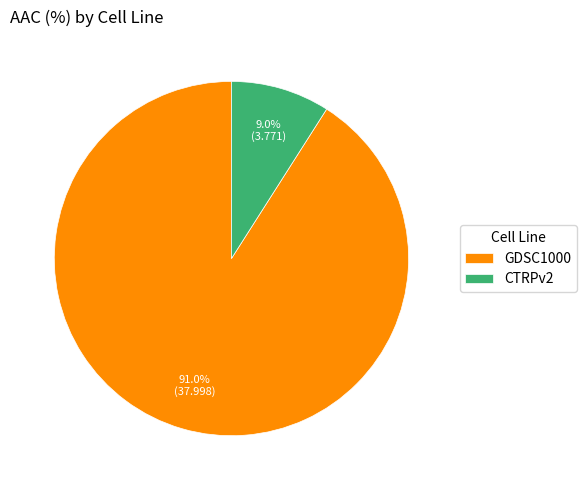

How many segments does this pie chart have?

2